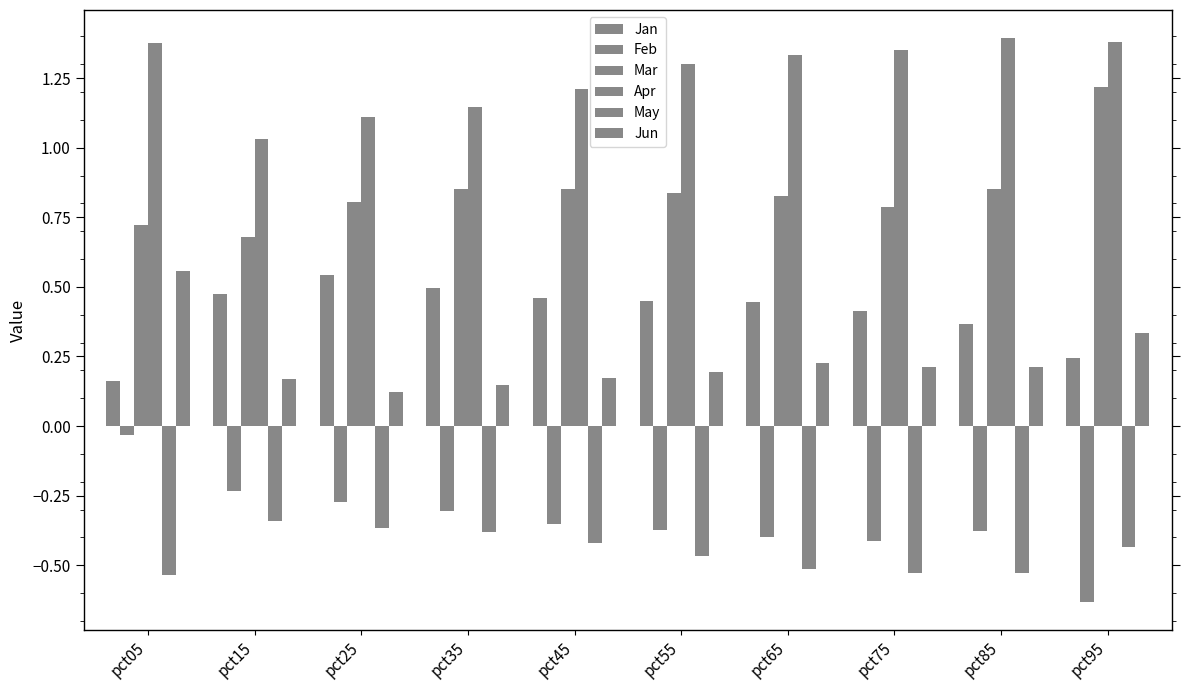

Are the bars horizontal?

No